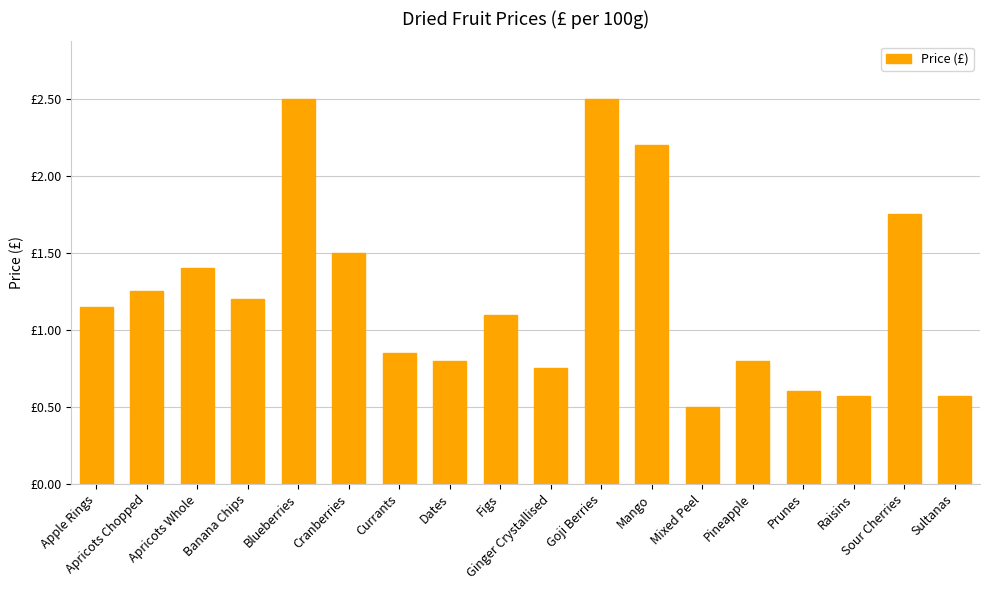

What is the label of the 11th bar from the right?

Dates